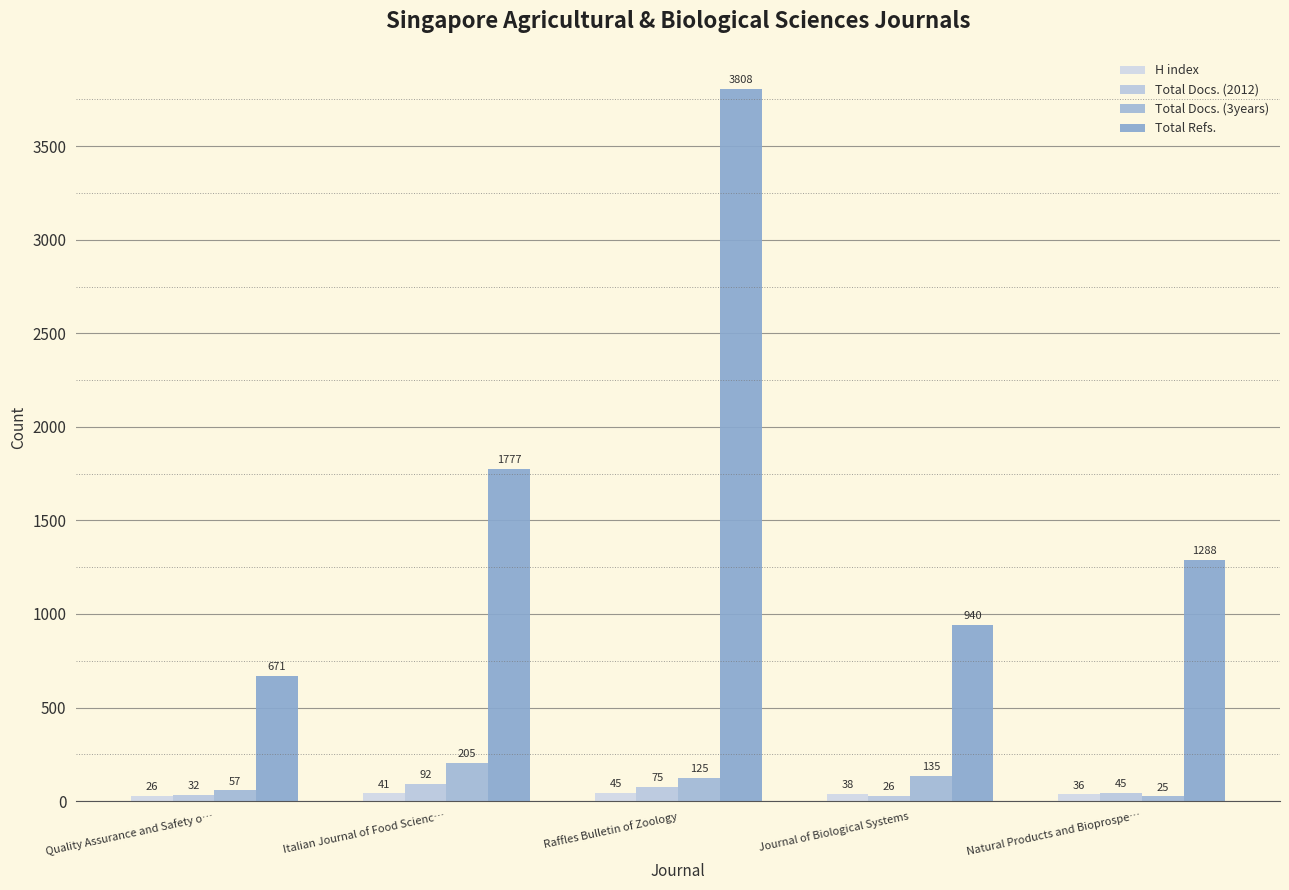

Reading right to left, list all the values displayed in this chart.

H index: Natural Products and Bioprospe…=36	Journal of Biological Systems=38	Raffles Bulletin of Zoology=45	Italian Journal of Food Scienc…=41	Quality Assurance and Safety o…=26
Total Docs. (2012): Natural Products and Bioprospe…=45	Journal of Biological Systems=26	Raffles Bulletin of Zoology=75	Italian Journal of Food Scienc…=92	Quality Assurance and Safety o…=32
Total Docs. (3years): Natural Products and Bioprospe…=25	Journal of Biological Systems=135	Raffles Bulletin of Zoology=125	Italian Journal of Food Scienc…=205	Quality Assurance and Safety o…=57
Total Refs.: Natural Products and Bioprospe…=1288	Journal of Biological Systems=940	Raffles Bulletin of Zoology=3808	Italian Journal of Food Scienc…=1777	Quality Assurance and Safety o…=671